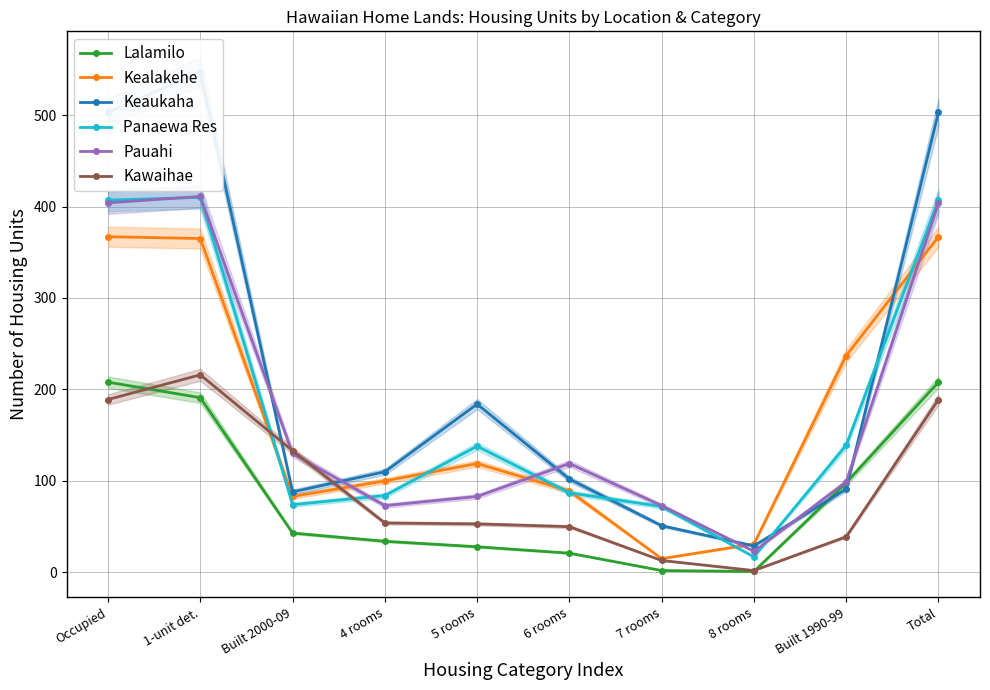

What is the minimum value shown in the chart?

1